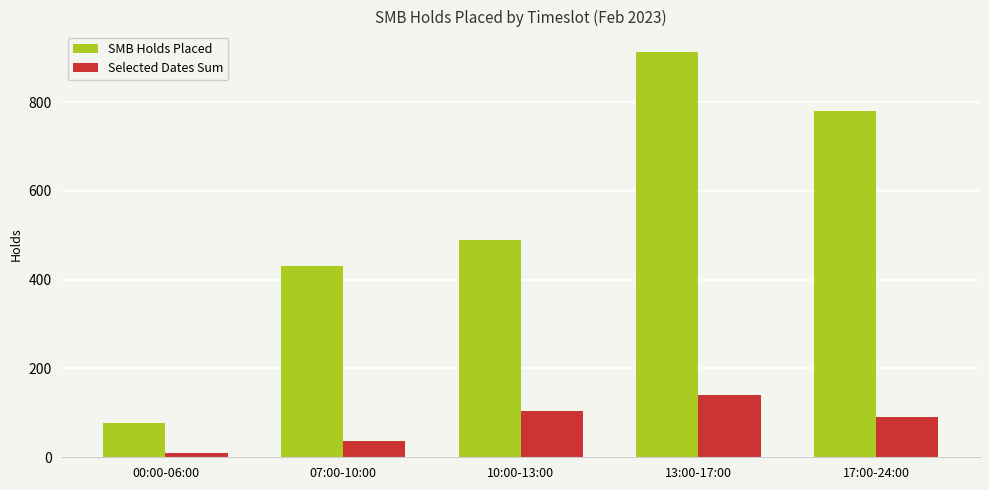

At how many categories does at least one series exceed 251?

4